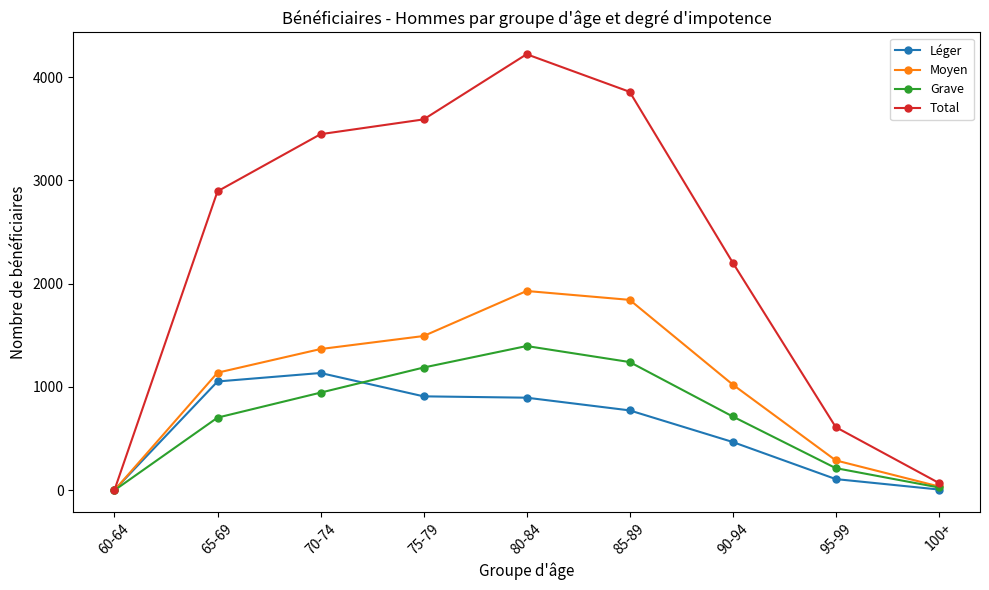

What is the sum of all Moyen values?

9119